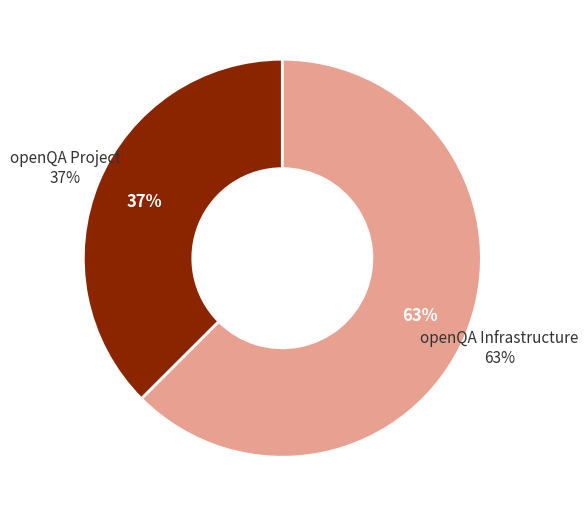

Count the number of slices in the pie.

2